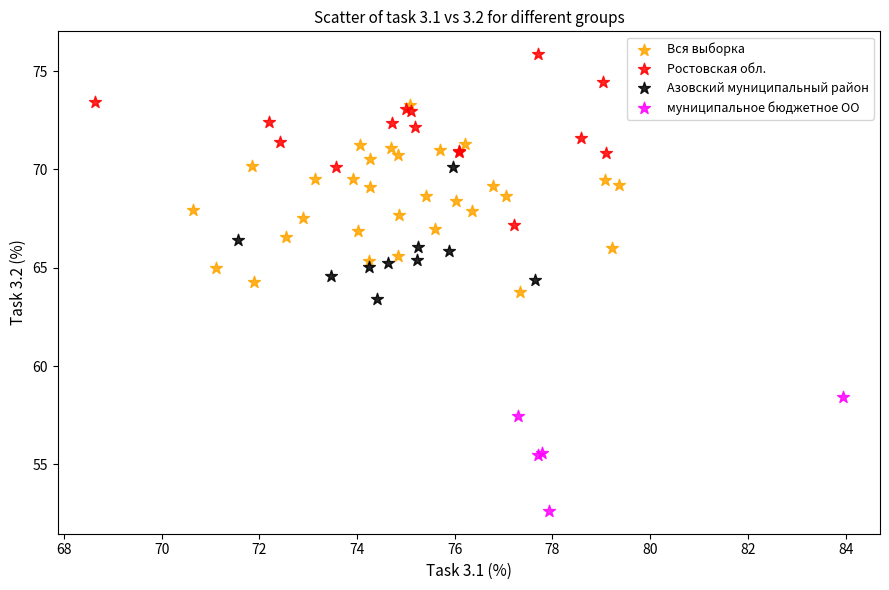

Which series reaches the minimum Y coordinate?

муниципальное бюджетное ОО